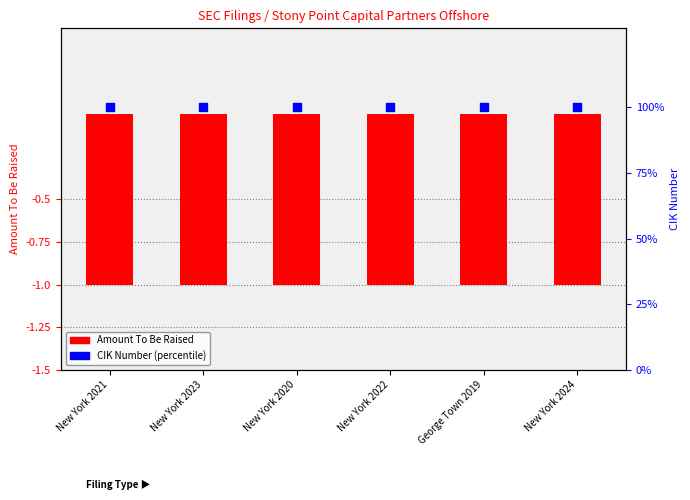

Which series has the largest total across all categories?

CIK Number (normalized)